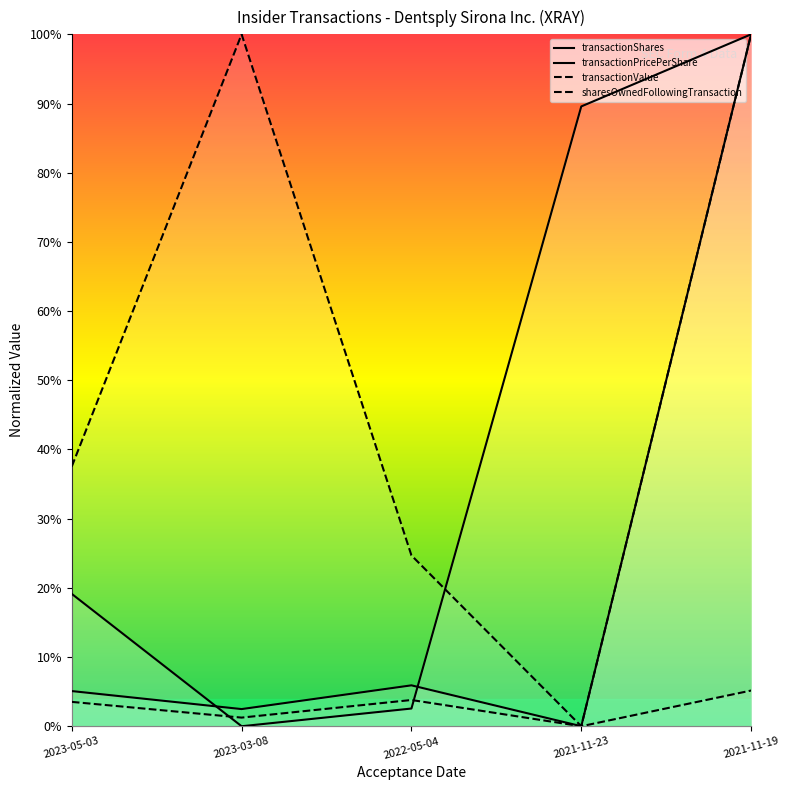

What position from the left is 2021-11-23?

4